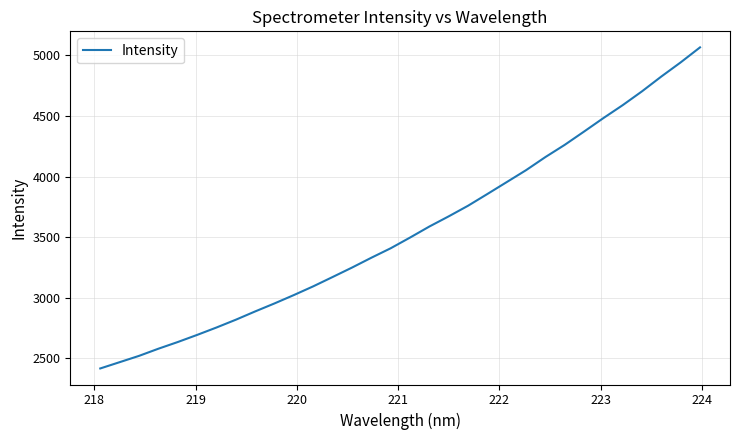

What is the greatest value displayed?

5066.1